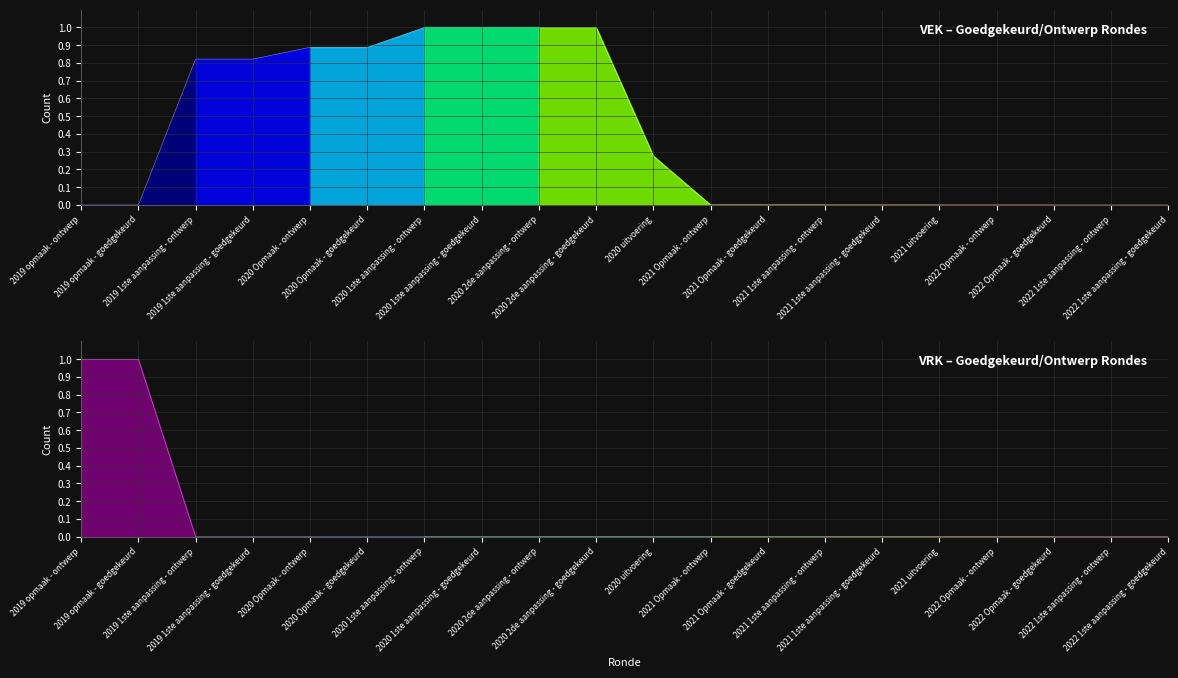

What is the label of the 5th point from the right?

2021 uitvoering